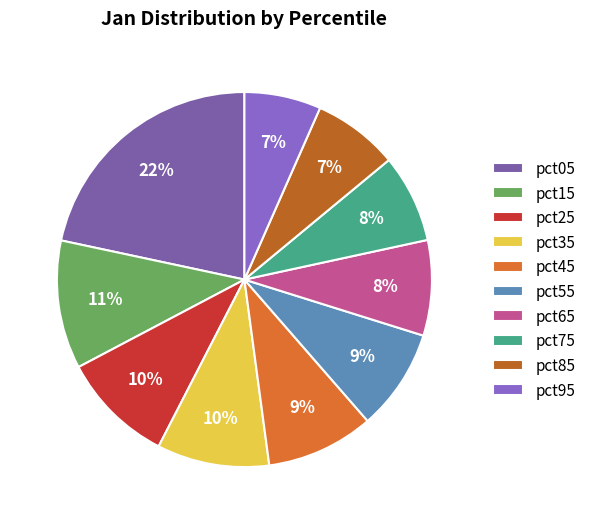

Which category has the biggest portion of the pie?

pct05